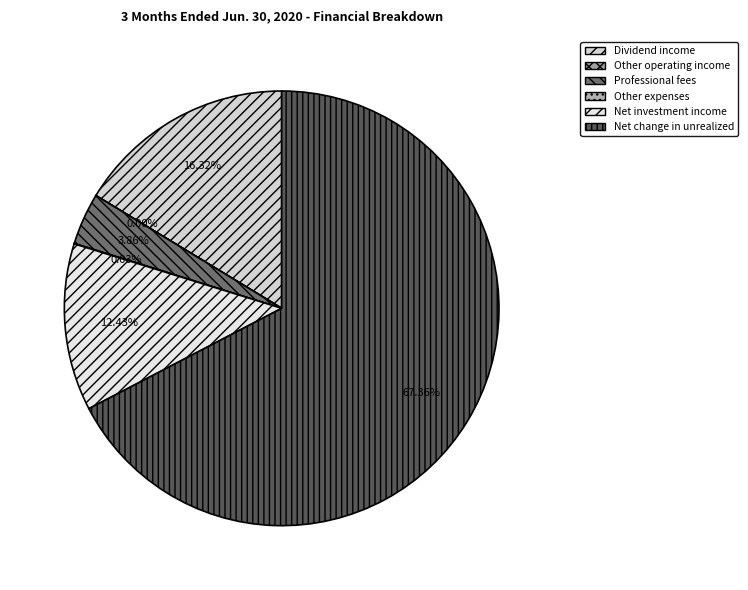

What percentage do Net investment income and Other expenses together represent?

12.5%